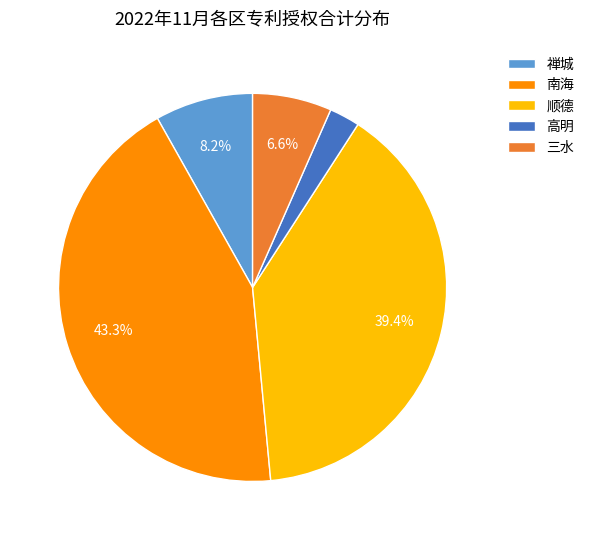

Which has a higher value, 高明 or 顺德?

顺德